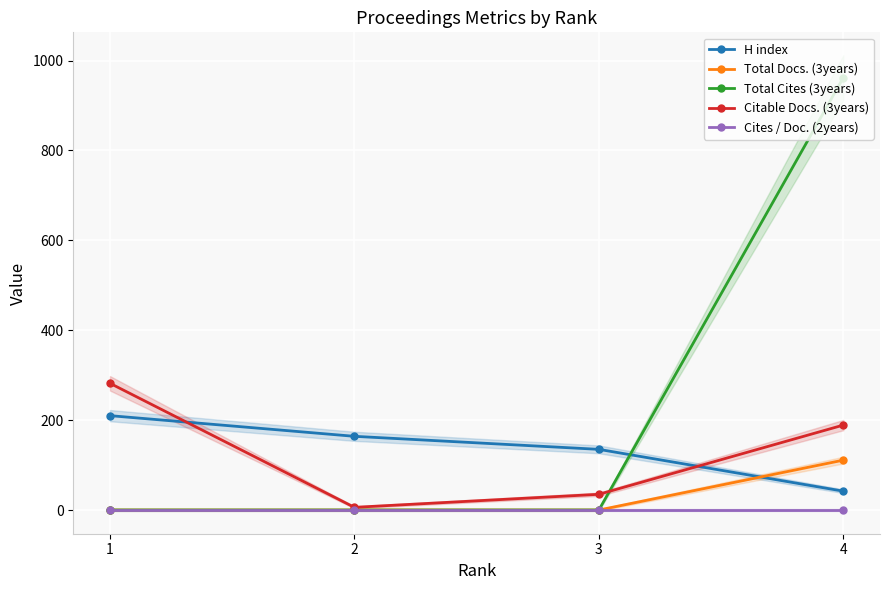

Which label corresponds to the smallest value in the chart?

1